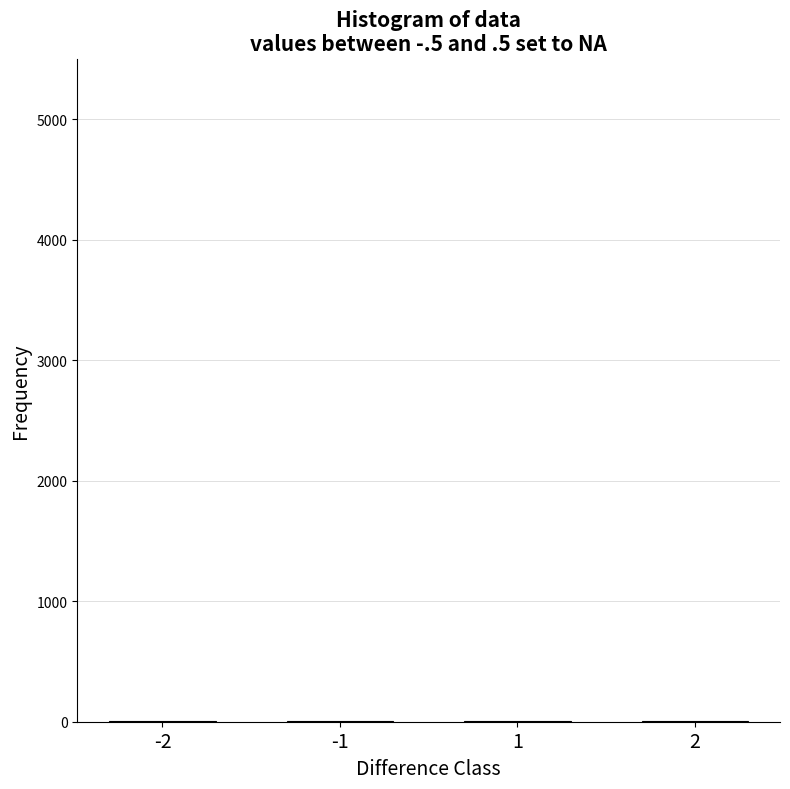

What is the sum of all values?

25